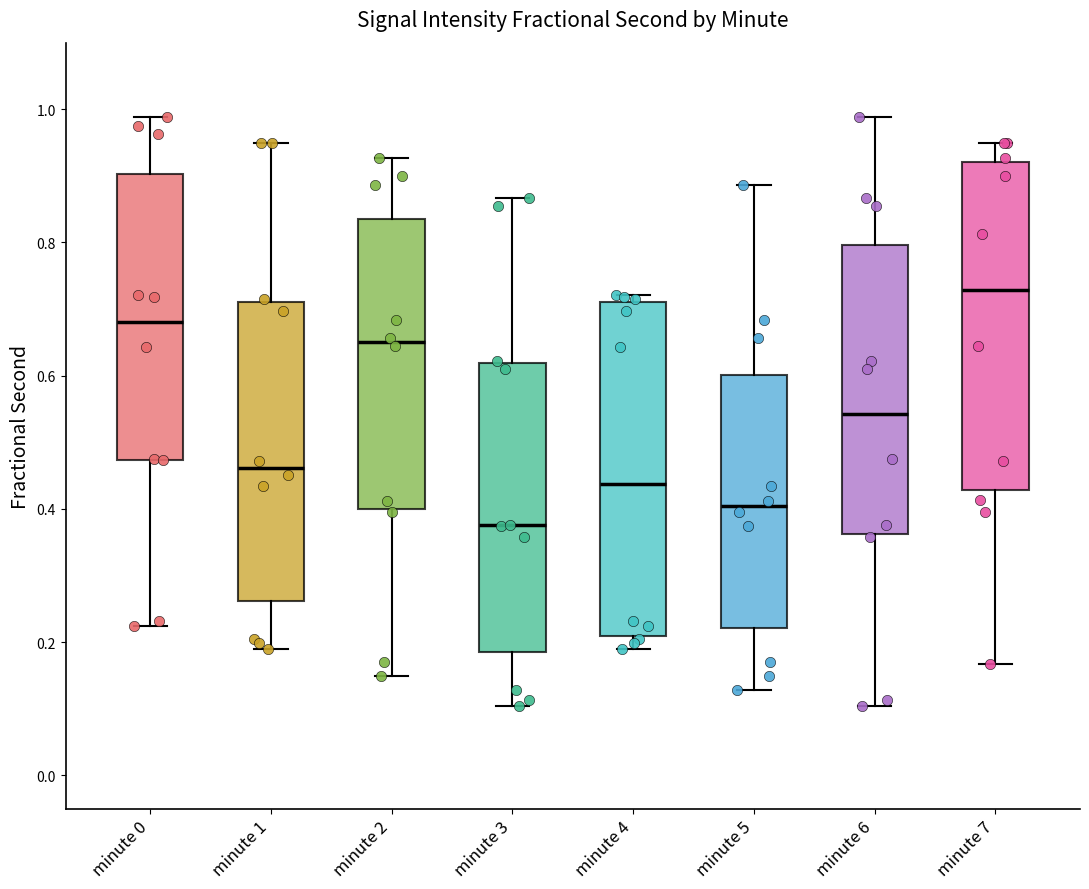

Reading left to right, read every box against the y-axis: the position of its median line, the range the box covers, and the ends of its whiskers. The values are not printed on the chart, so give them approximately, as read against the axis.

minute 0: median 0.68, box 0.48 to 0.90, whiskers 0.22 to 0.98
minute 1: median 0.46, box 0.26 to 0.72, whiskers 0.18 to 0.94
minute 2: median 0.66, box 0.40 to 0.84, whiskers 0.14 to 0.92
minute 3: median 0.38, box 0.18 to 0.62, whiskers 0.10 to 0.86
minute 4: median 0.44, box 0.20 to 0.72, whiskers 0.18 to 0.72 (just above the box's upper edge)
minute 5: median 0.40, box 0.22 to 0.60, whiskers 0.12 to 0.88
minute 6: median 0.54, box 0.36 to 0.80, whiskers 0.10 to 0.98
minute 7: median 0.72, box 0.42 to 0.92, whiskers 0.16 to 0.94